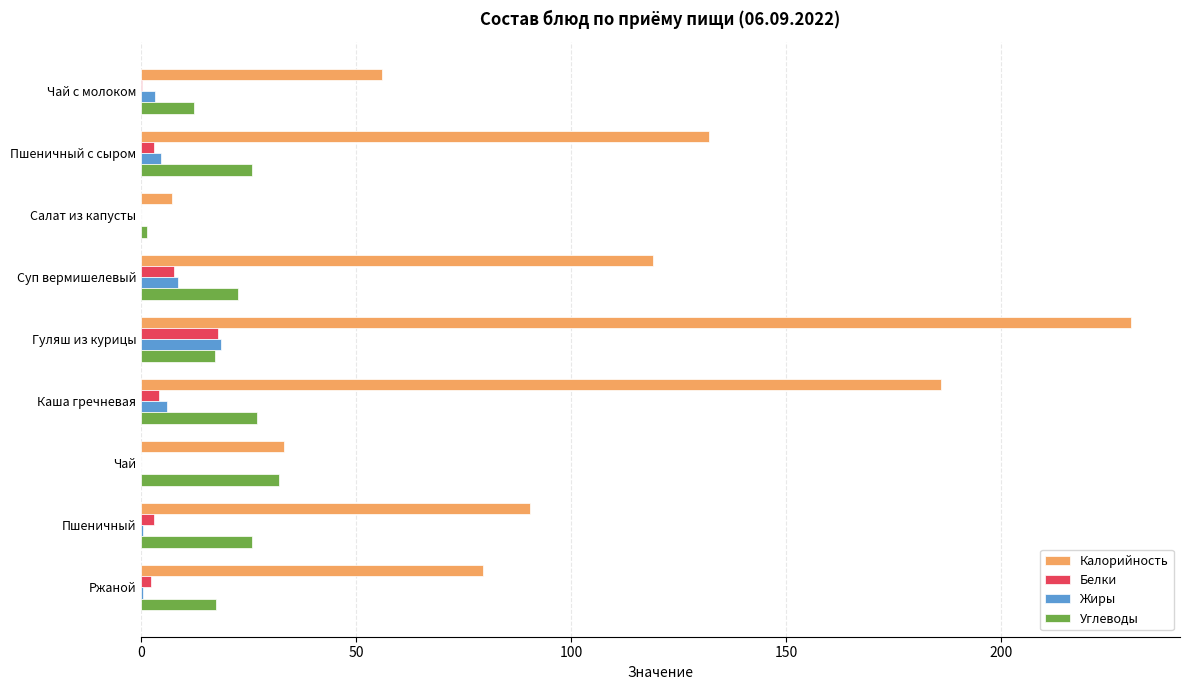

What is the sum of all Калорийность values?

933.4